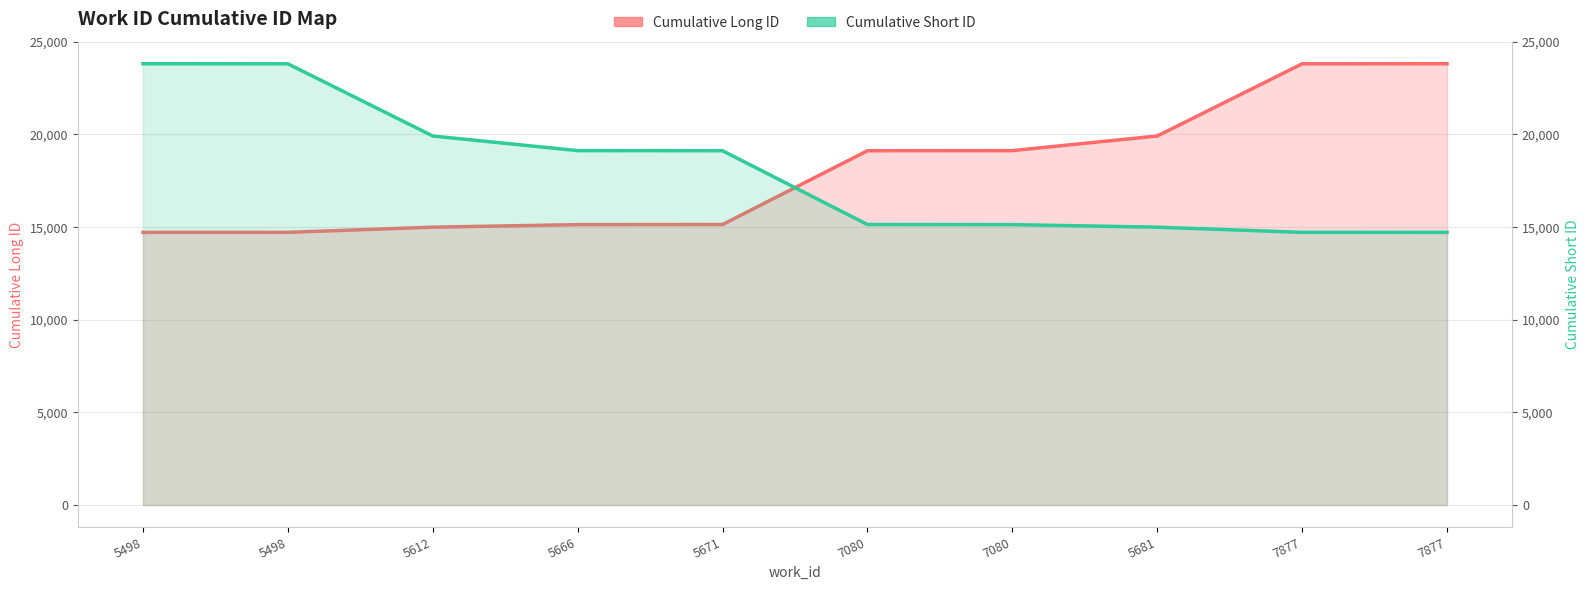

What is the sum of all Cumulative Short ID values?

180490